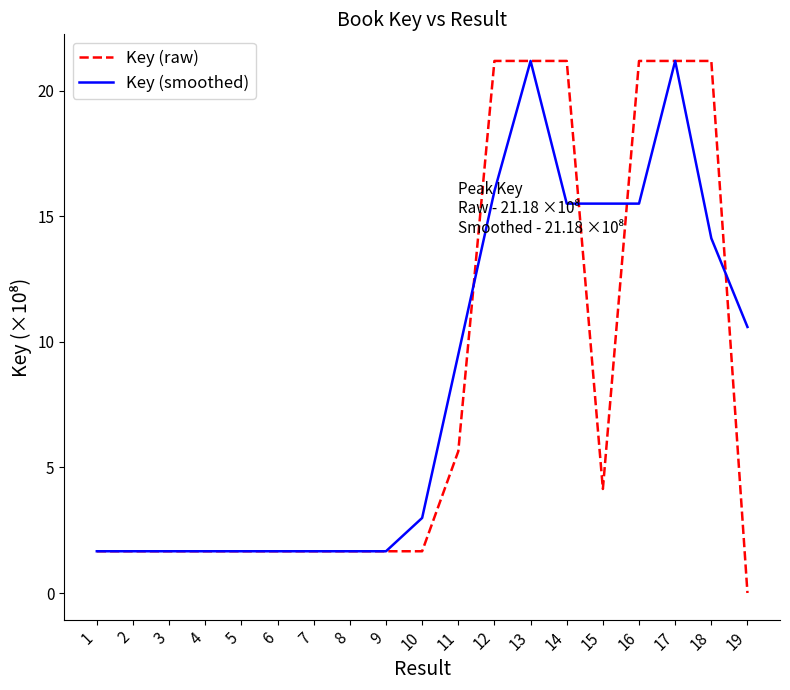

True or false: Key (raw) has a value of 1.7 at 9.

True